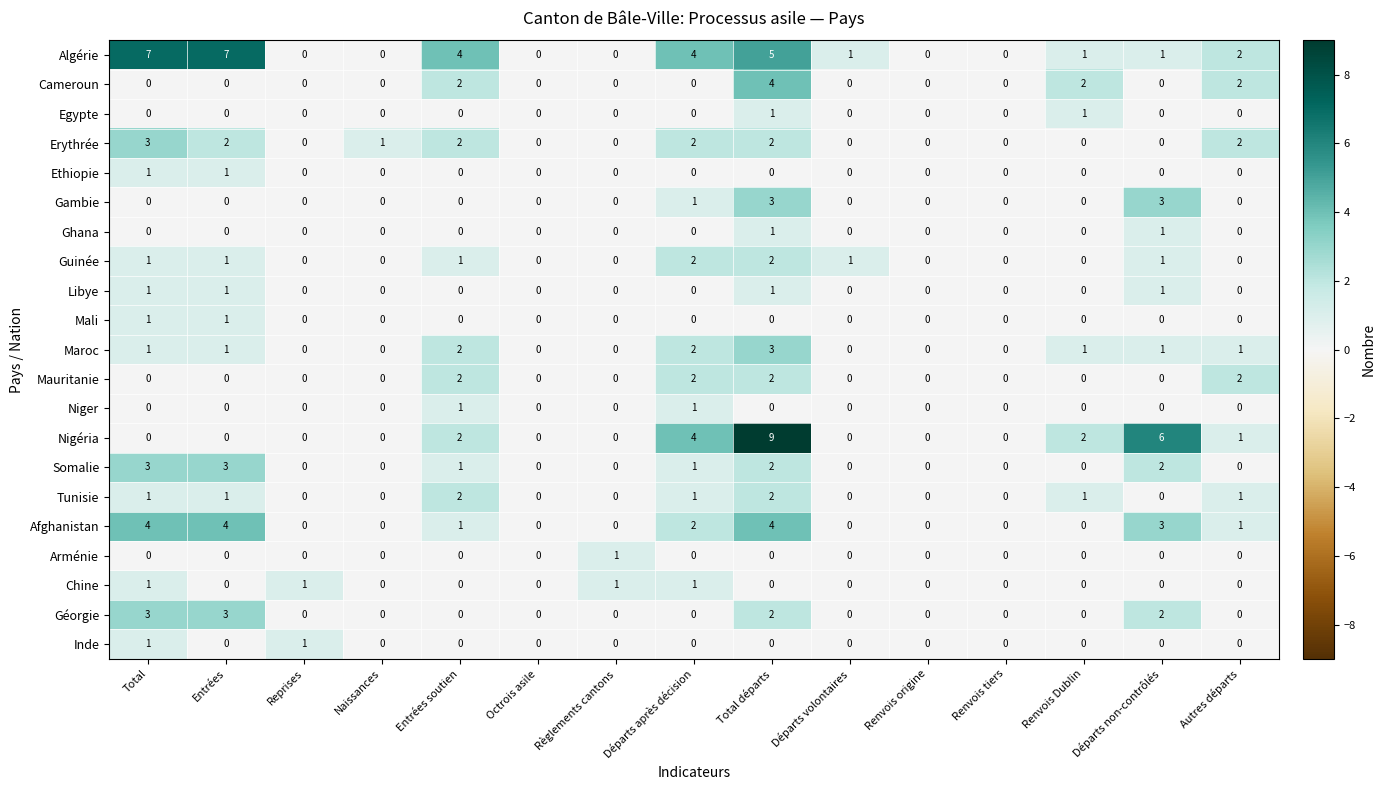

At which category is the sum across all series the highest?

Total départs